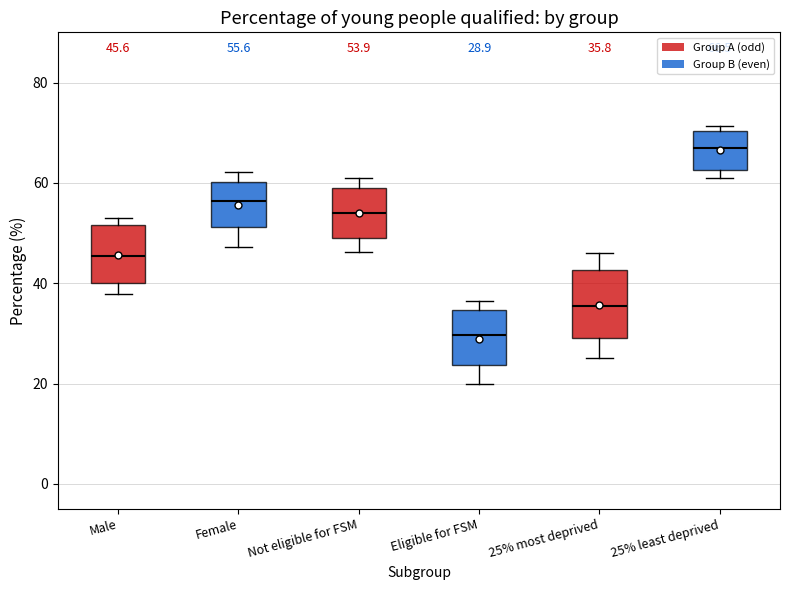

Which box has the highest median line?

25% least deprived